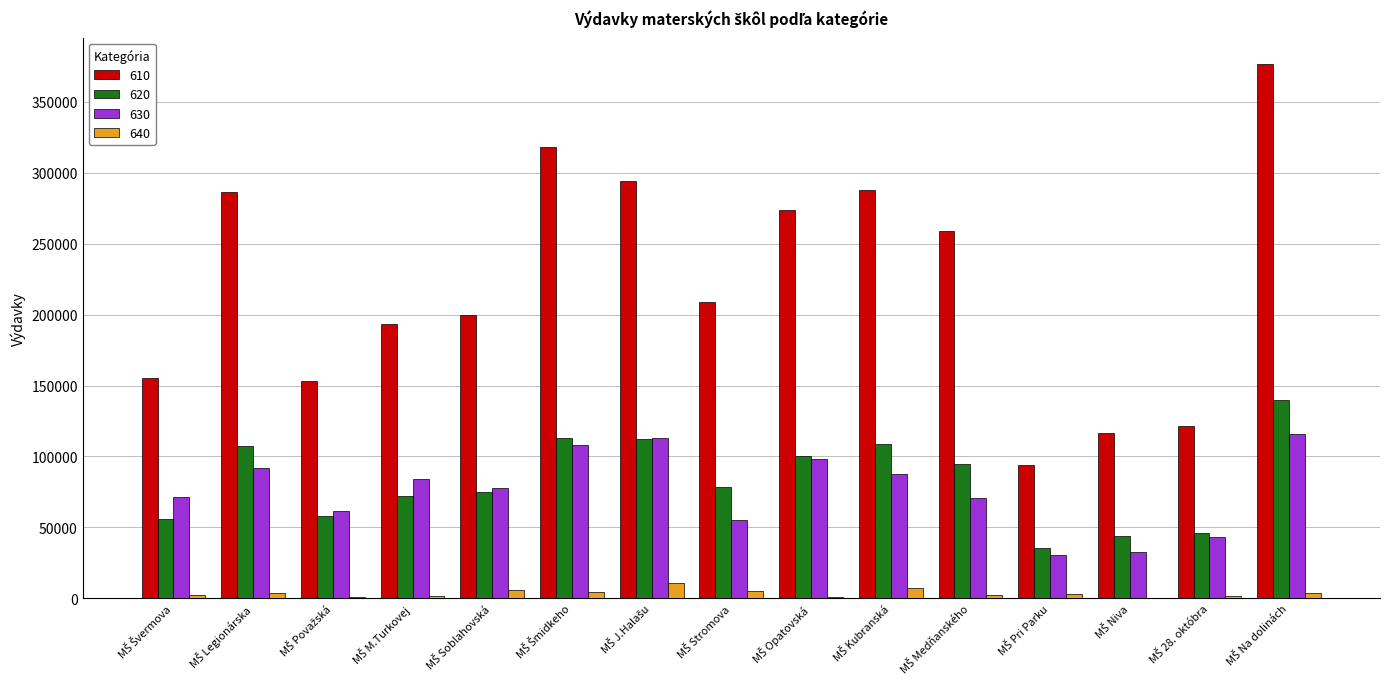

What is the greatest value displayed?

376496